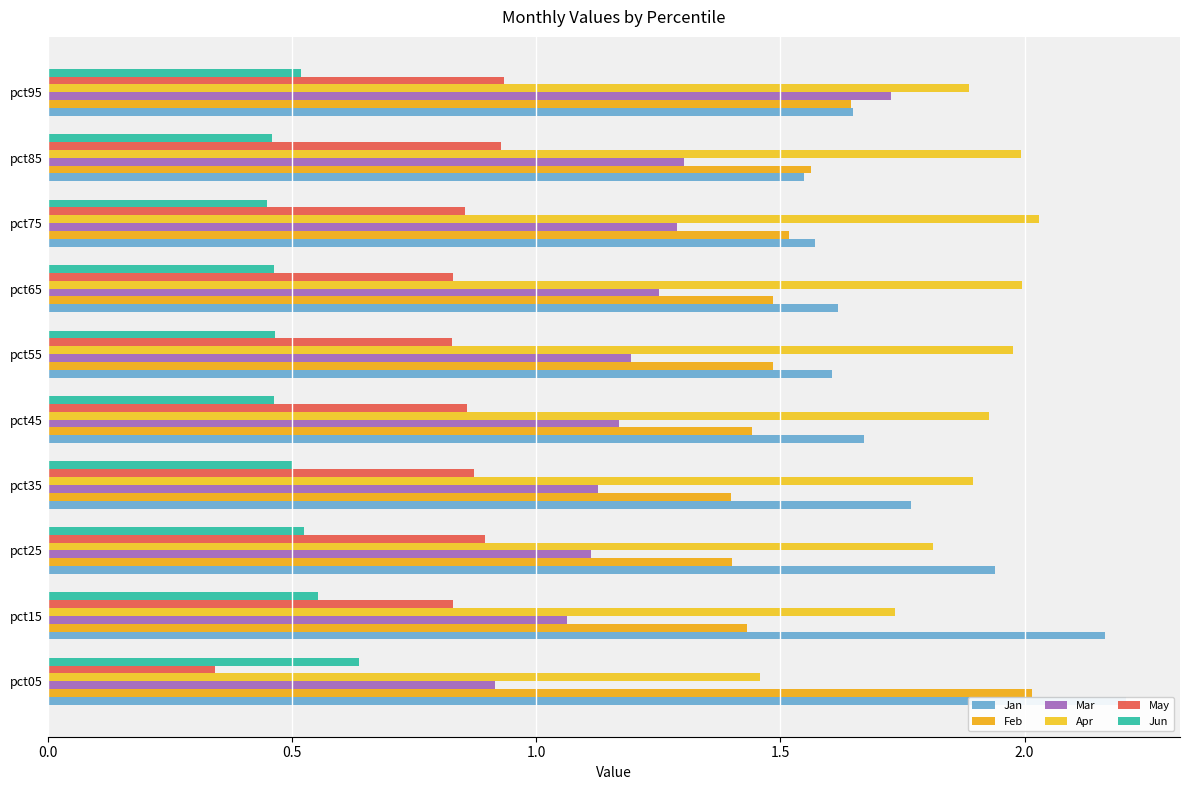

Between pct05 and pct85, which series saw the biggest shift?

Jan